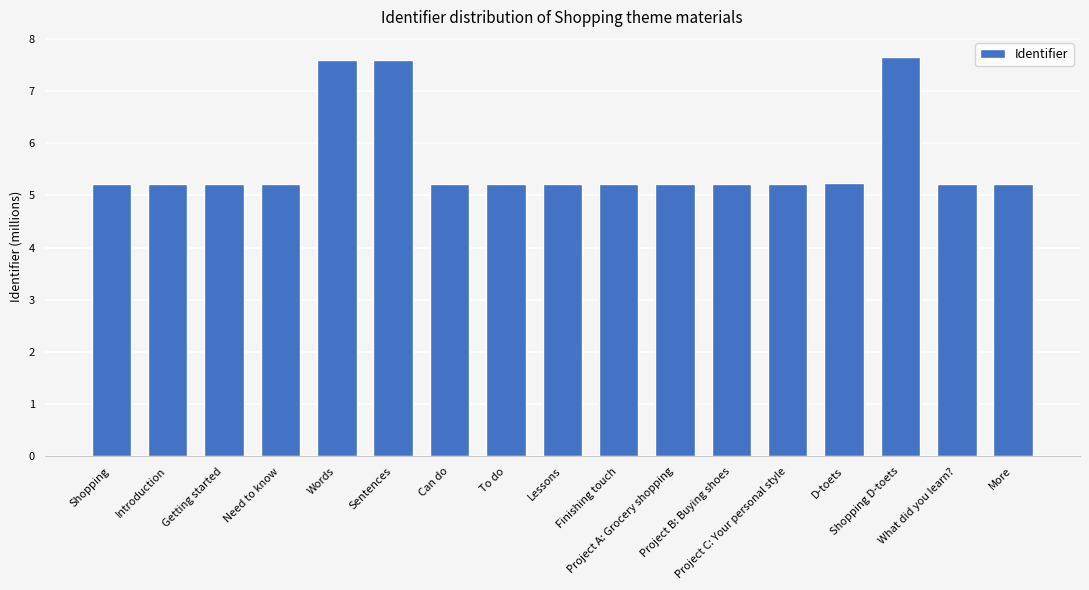

Approximately how many times larger is the value at Can do compared to What did you learn??

1.0